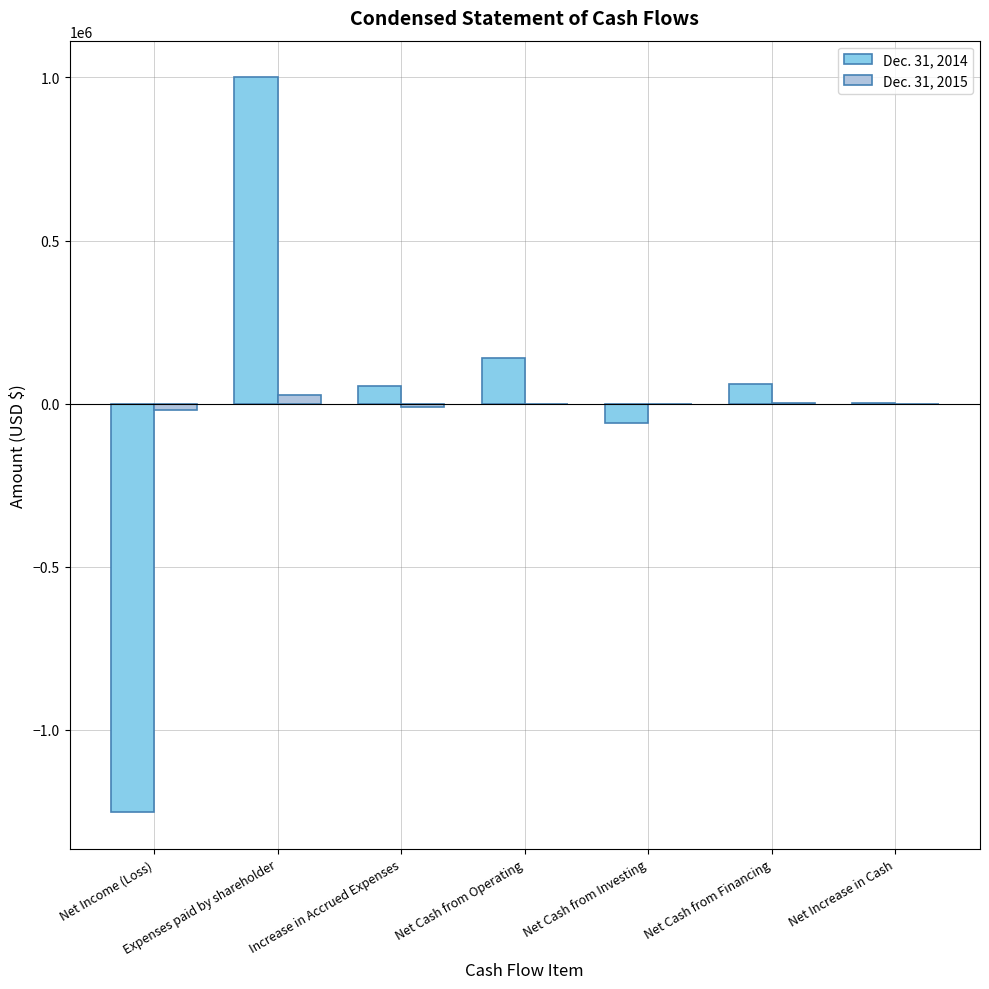

At which label does Dec. 31, 2015 reach its peak?

Expenses paid by shareholder